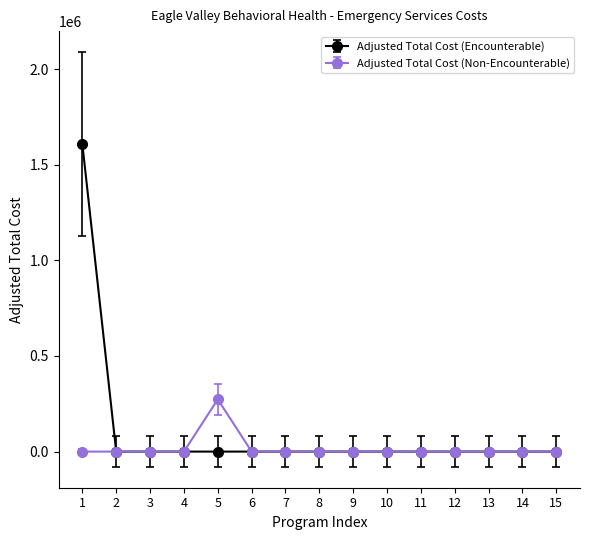

List the series in order of their peak value, highest first.

Adjusted Total Cost (Encounterable), Adjusted Total Cost (Non-Encounterable)